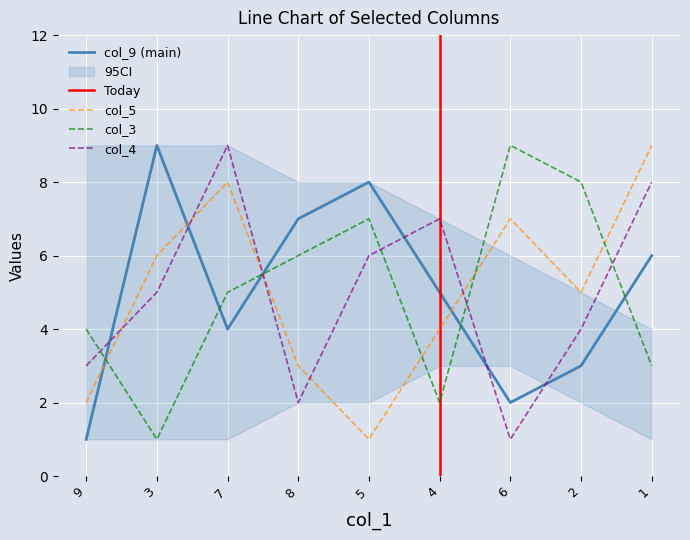

Rank the categories by col_3 value from lowest to highest.

3, 4, 1, 9, 7, 8, 5, 2, 6